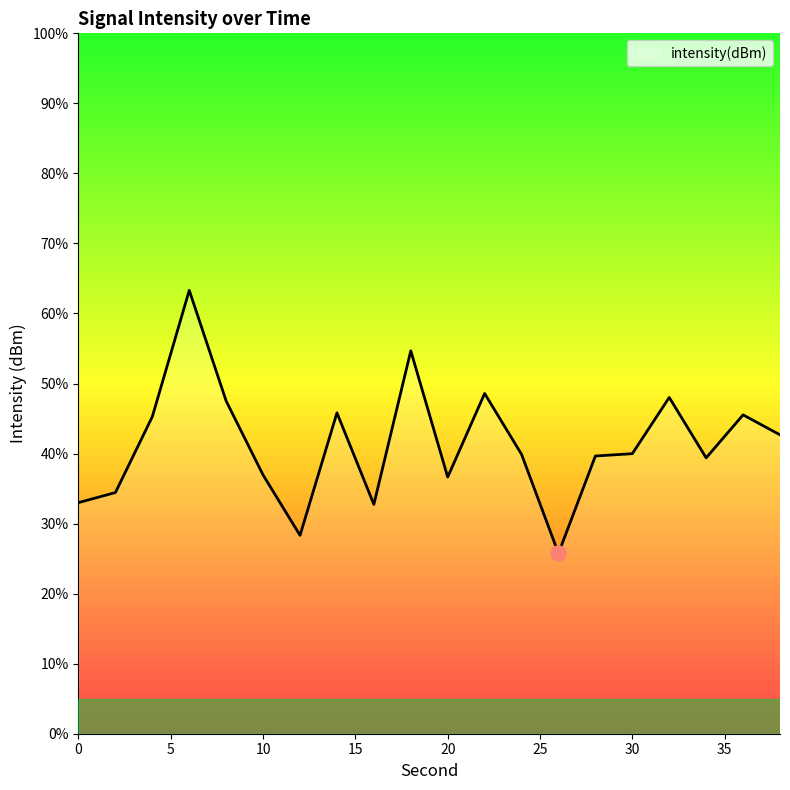

What is the minimum value shown in the chart?

25.7